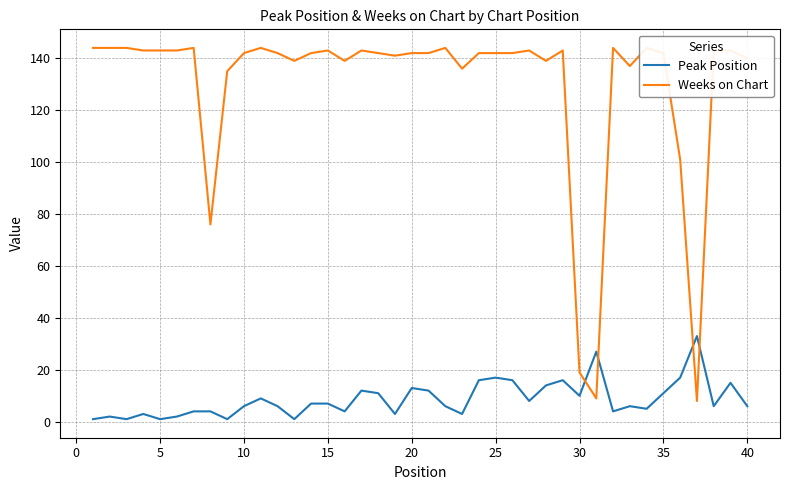

How many lines are shown in the chart?

2